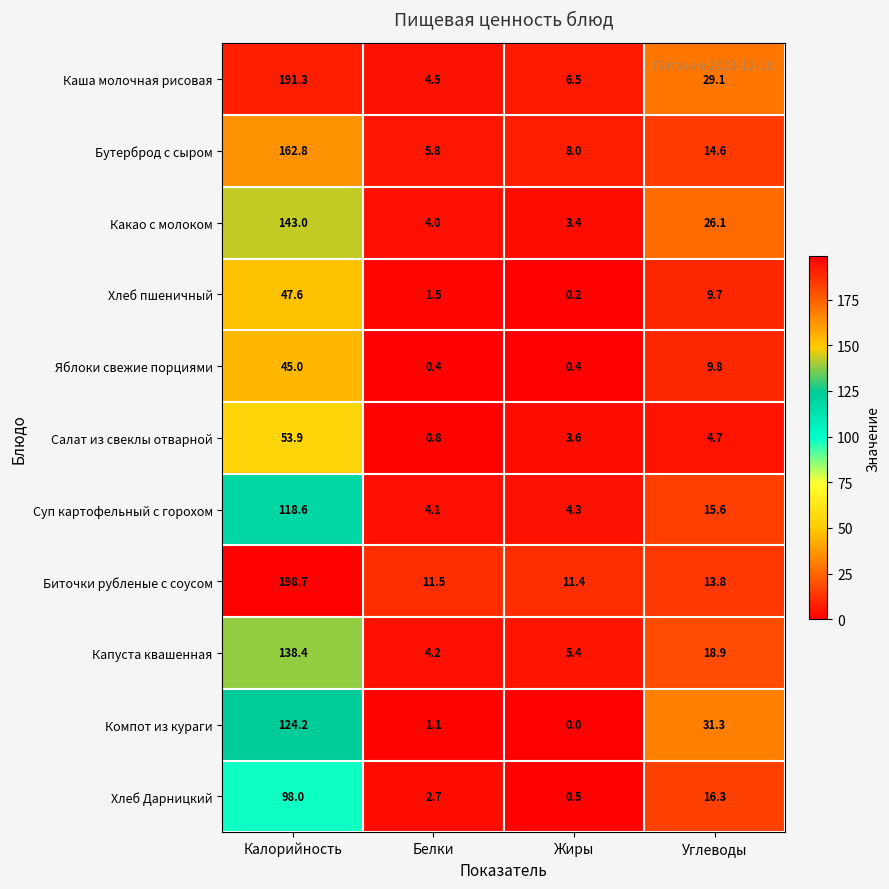

What is the difference between the maximum and minimum values in the Биточки рубленые с соусом series?

187.3